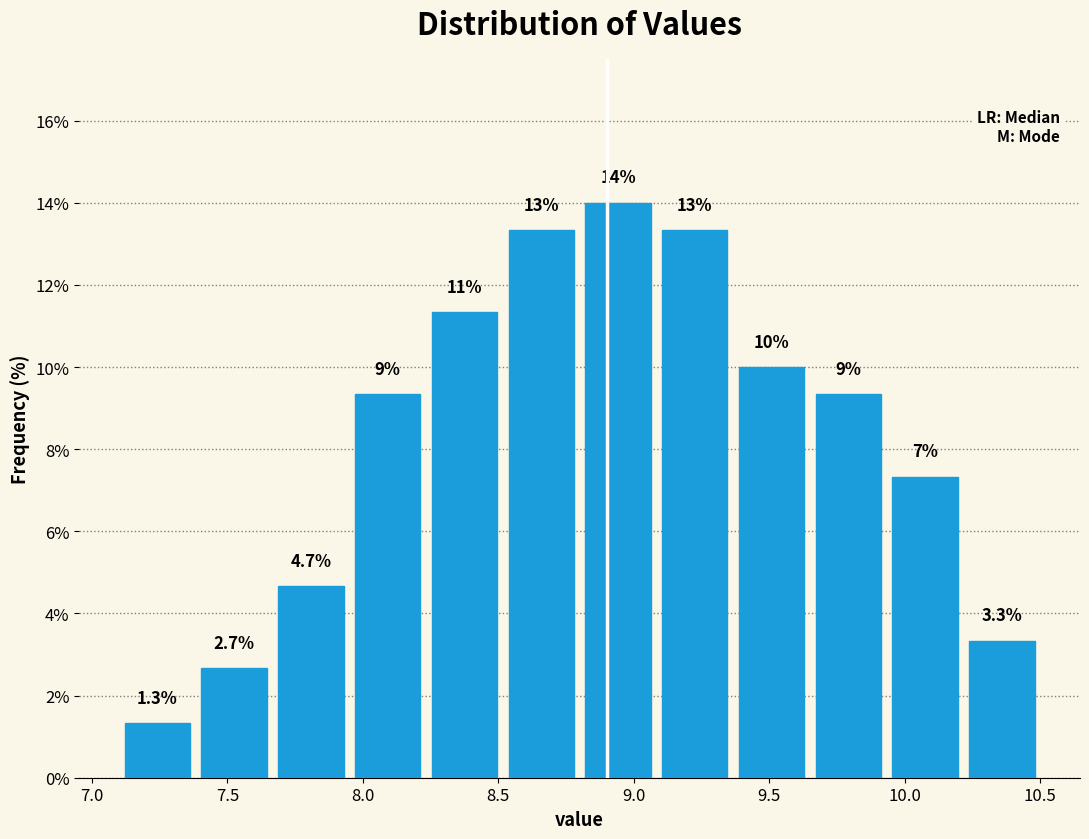

Which range on the x-axis has the tallest bar?

8.80 to 9.10